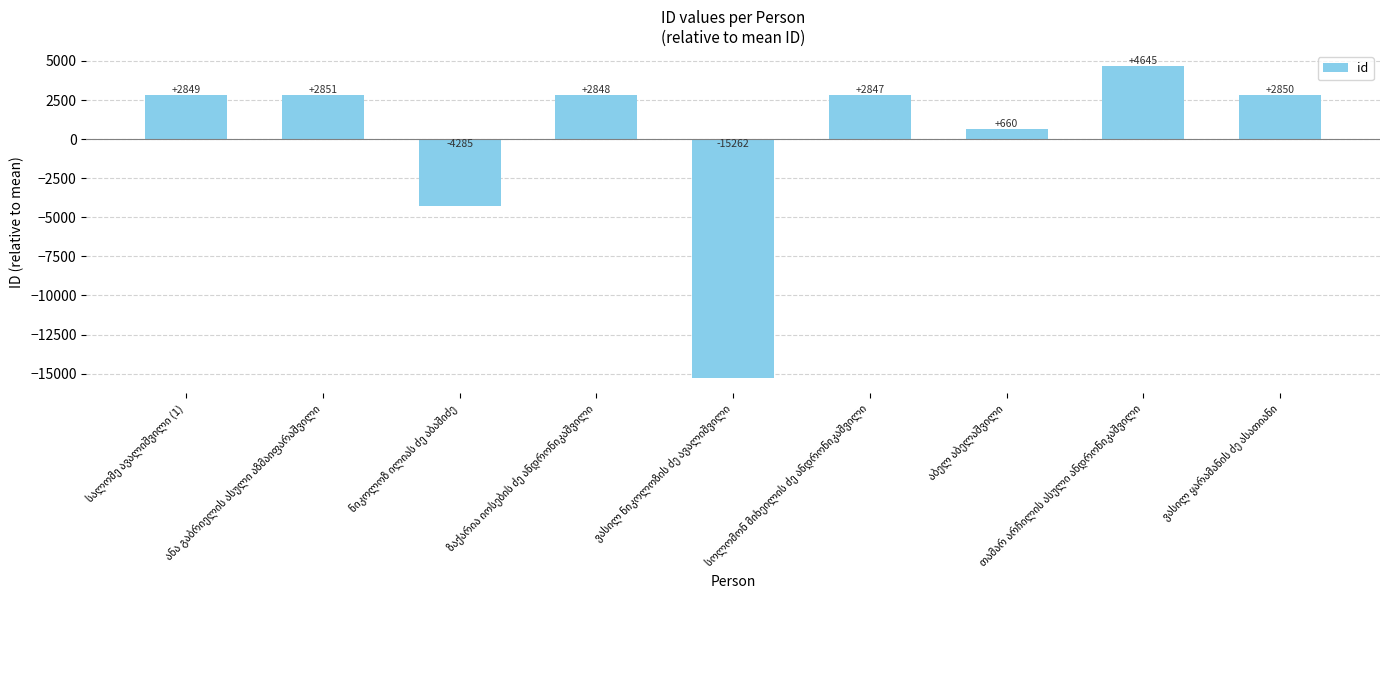

What is the smallest value displayed?

-15262.3